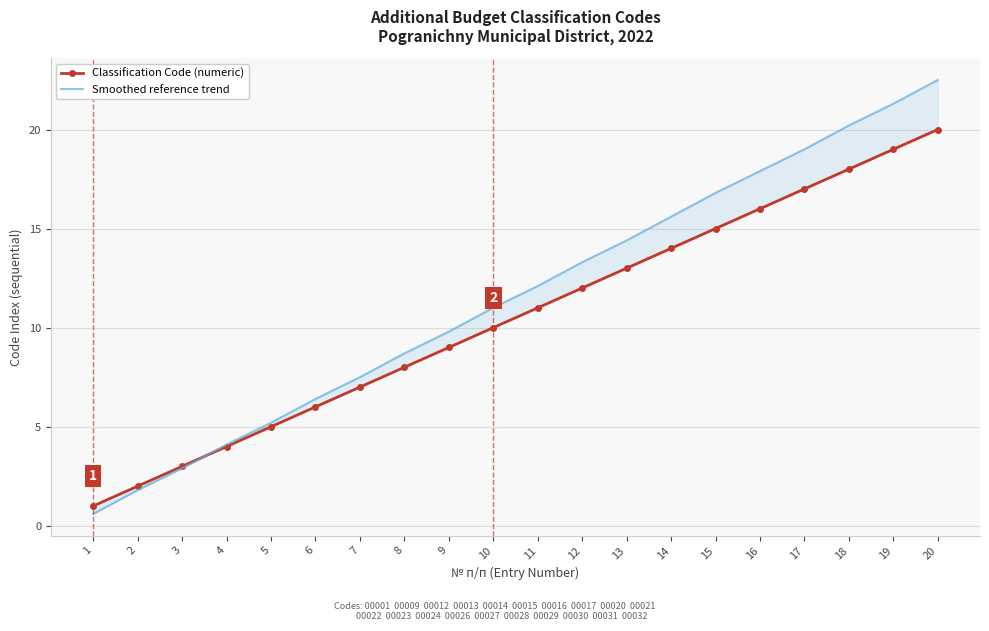

Where do Smoothed reference trend and Classification Code (numeric) first cross each other?

3 and 4